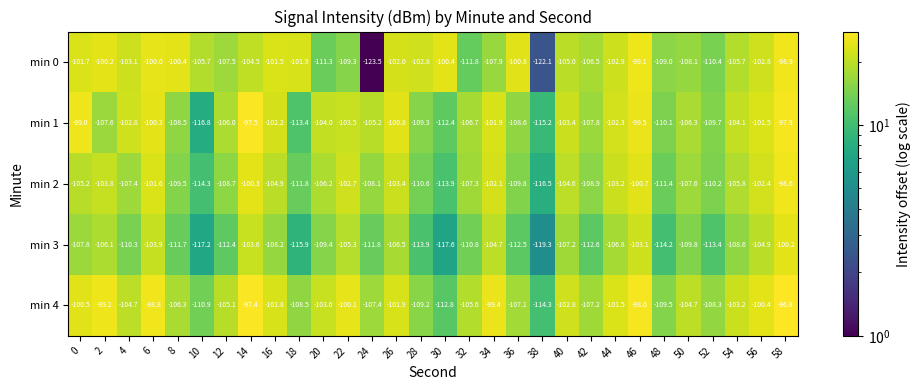

At 22, list the series in order from largest to smallest.

min 4, min 2, min 1, min 3, min 0